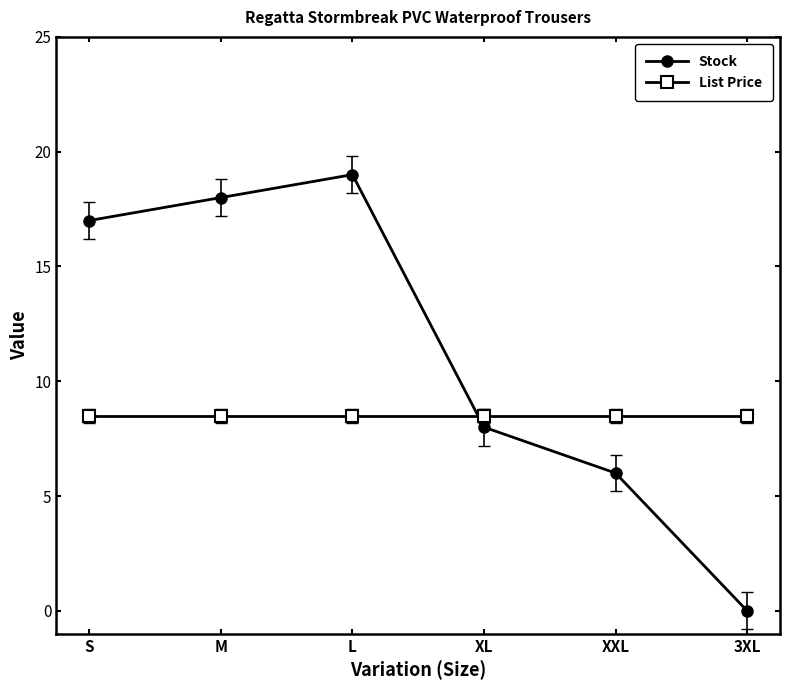

Where is the first local maximum for Stock?

L